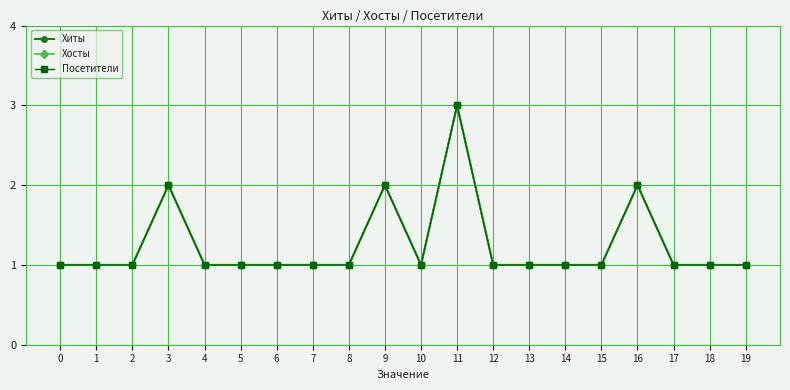

Is it true that Посетители equals 2 at 6?

False